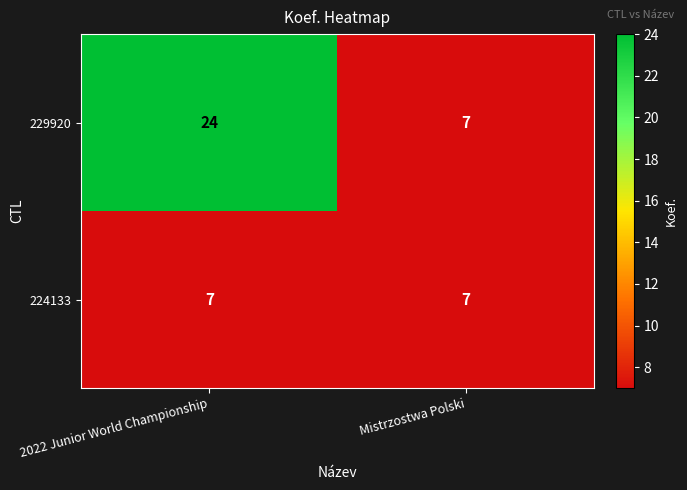

List the series in order of their overall mean, lowest first.

224133, 229920